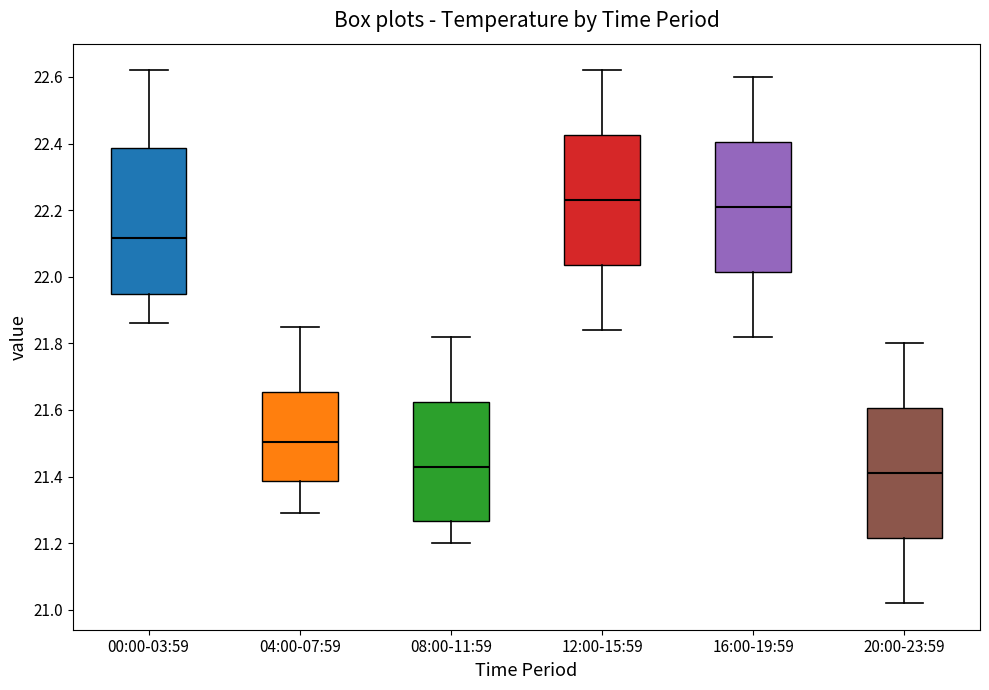

Reading left to right, transcribe this box plot: for each box, give where its median line is, the range the box spans, and where its two whiskers end, as read against the y-axis. The values are not printed on the chart, so give them approximately, as read against the axis.

00:00-03:59: median 22.12, box 21.94 to 22.38, whiskers 21.86 to 22.62
04:00-07:59: median 21.50, box 21.38 to 21.66, whiskers 21.30 to 21.86
08:00-11:59: median 21.44, box 21.26 to 21.62, whiskers 21.20 to 21.82
12:00-15:59: median 22.24, box 22.04 to 22.42, whiskers 21.84 to 22.62
16:00-19:59: median 22.22, box 22.02 to 22.40, whiskers 21.82 to 22.60
20:00-23:59: median 21.42, box 21.22 to 21.60, whiskers 21.02 to 21.80